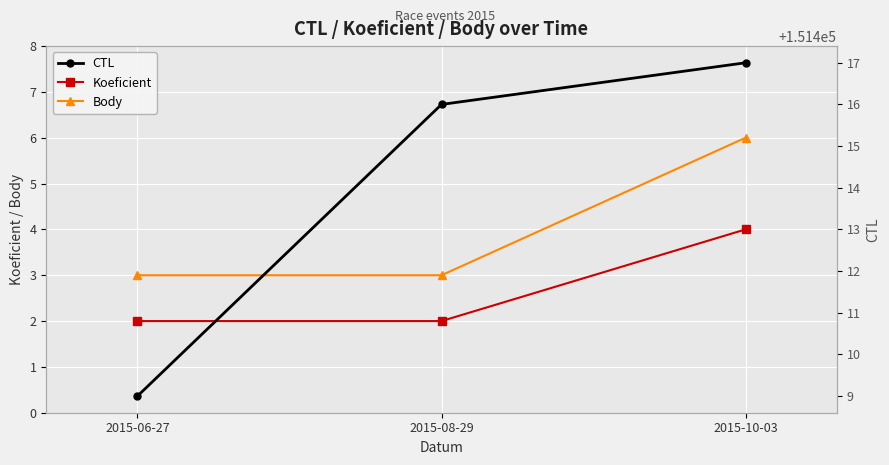

What is the sum of all Koeficient values?

8